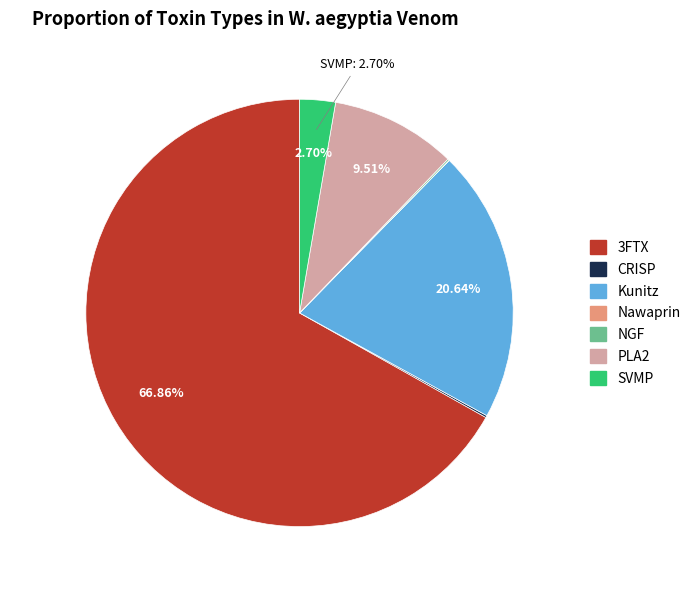

Which slice is the largest?

3FTX